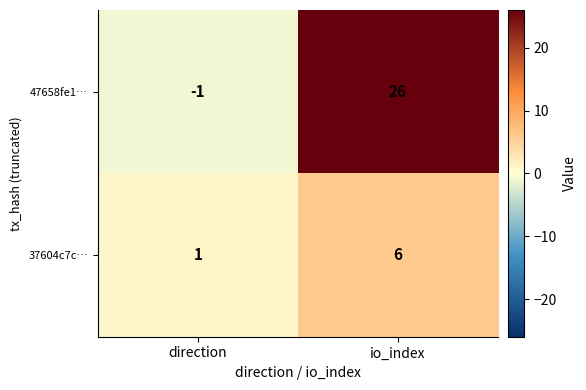

Which series has the largest total across all categories?

47658fe1…